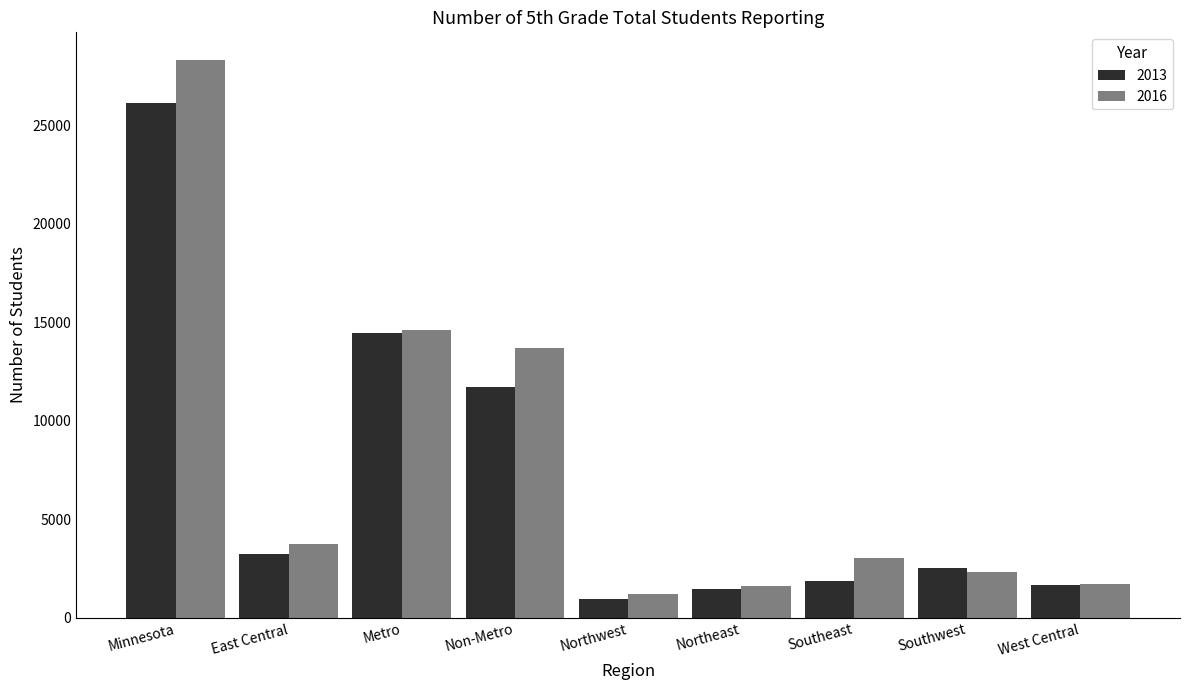

Which label corresponds to the smallest value in the chart?

Northwest